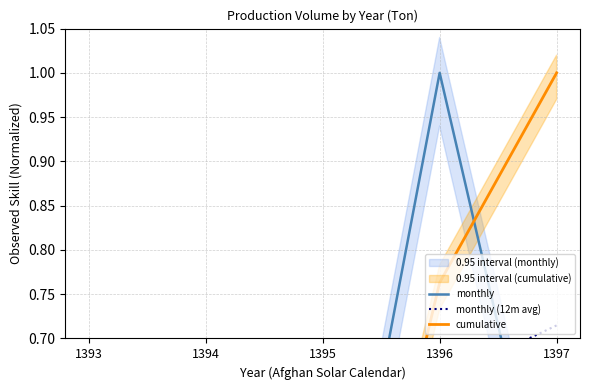

Which series has the largest total across all categories?

cumulative